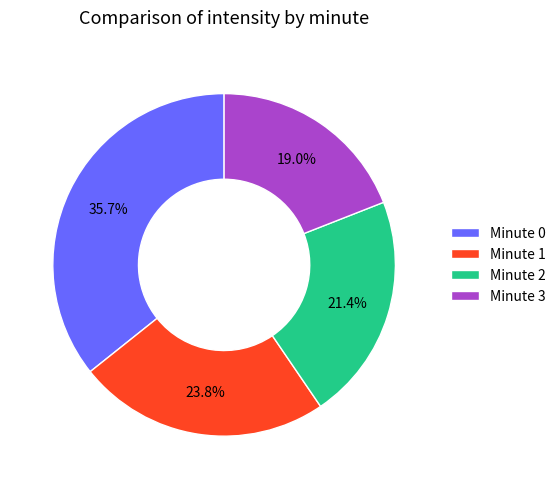

To the nearest percent, what is the difference between the Minute 3 and Minute 0 slice percentages?

17%